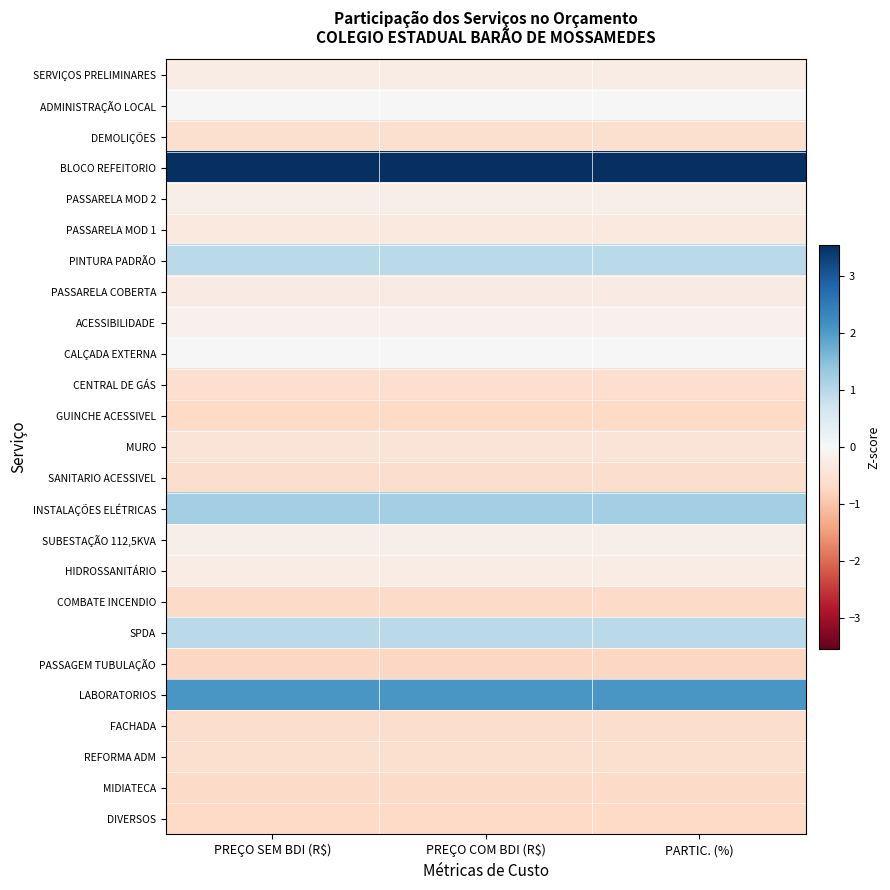

At how many categories does at least one series exceed 1?

3